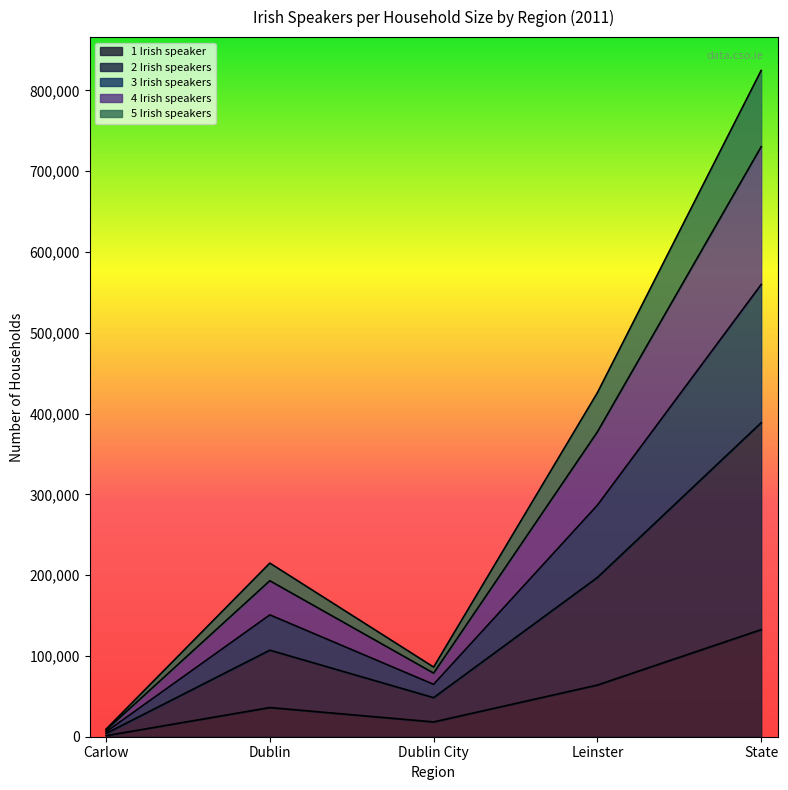

How many lines are shown in the chart?

5